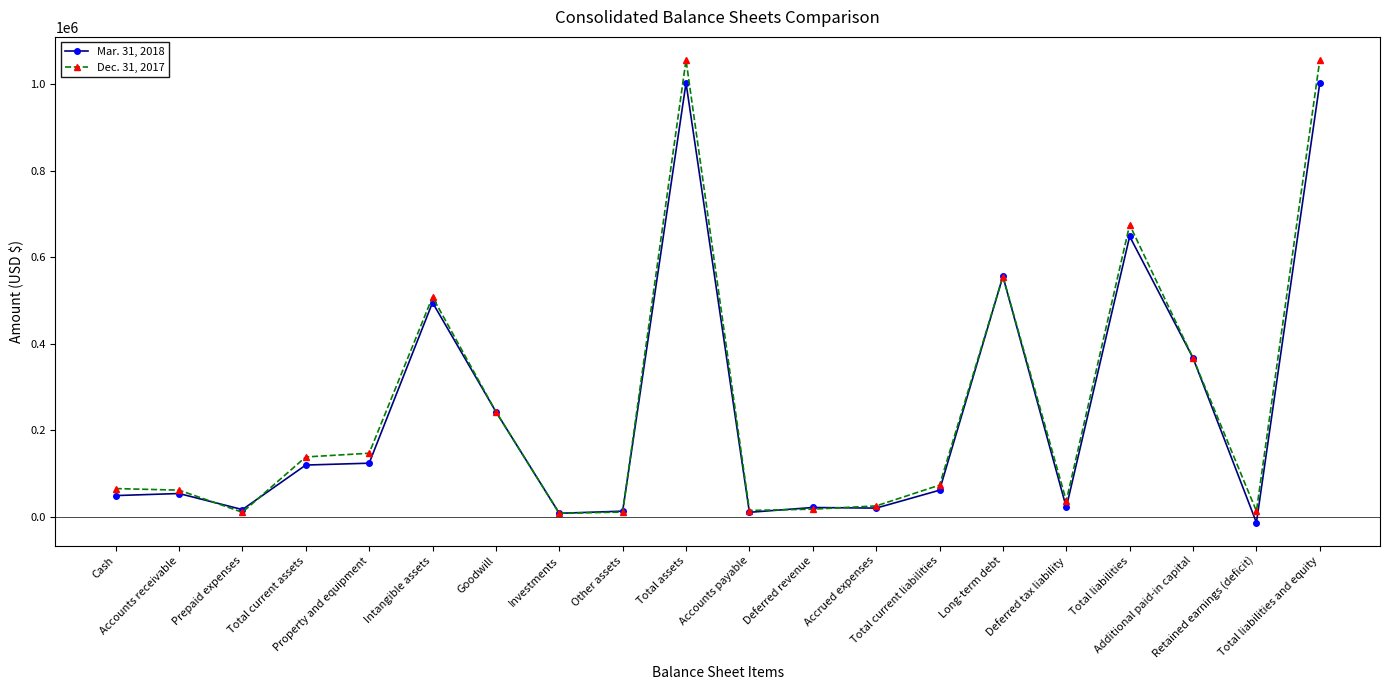

What is the label of the 14th point from the right?

Goodwill